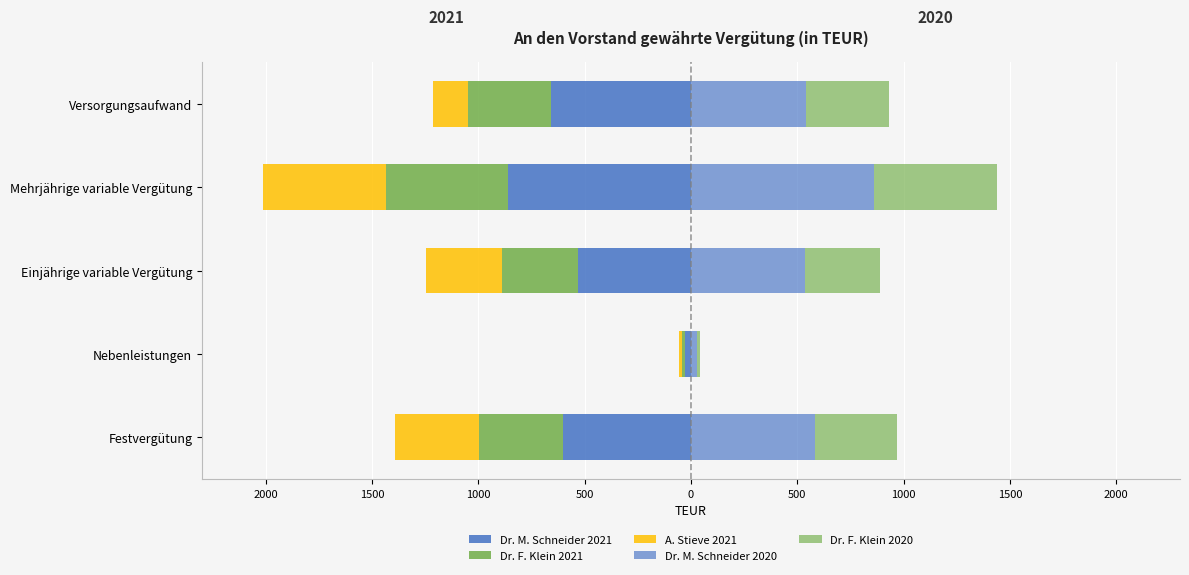

How many distinct data groups are displayed?

5